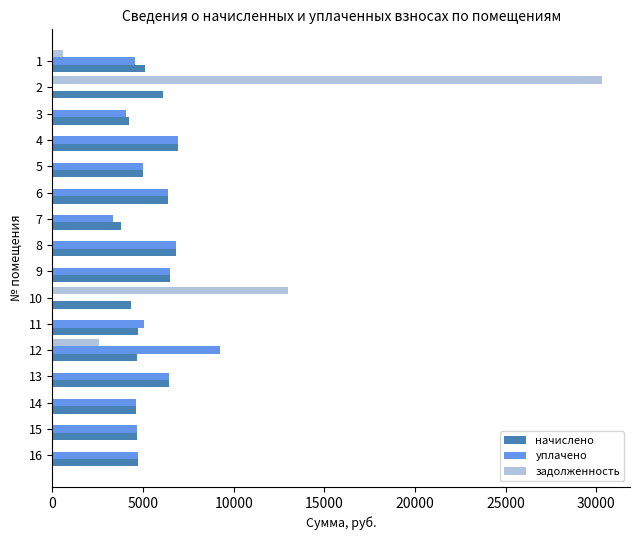

The value of задолженность at 10 is 22791.1. True or false?

False